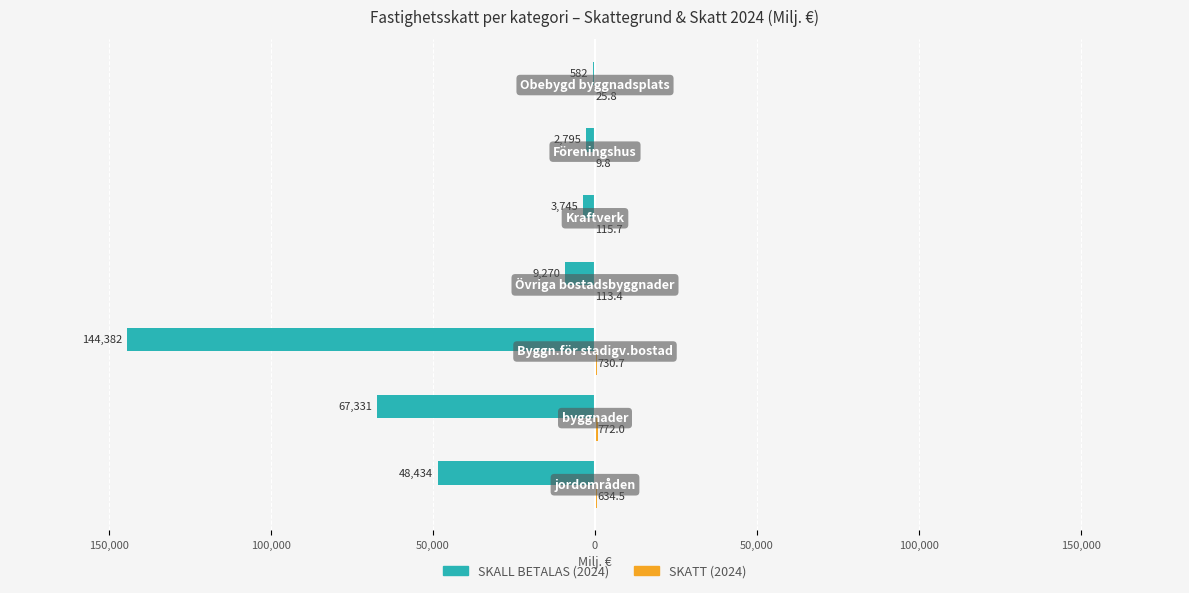

Which series has the largest range (max minus min)?

SKALL BETALAS (2024)